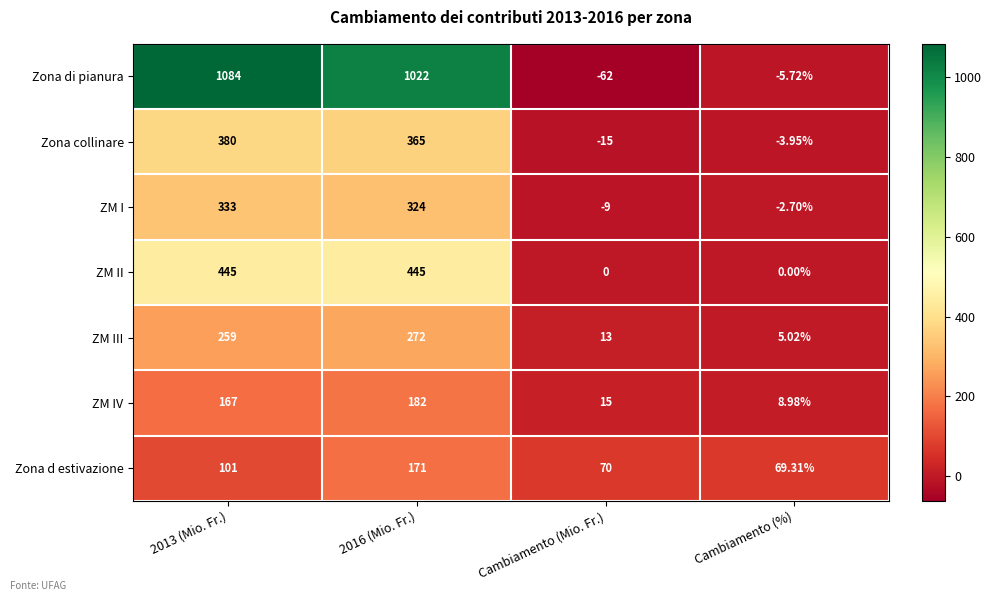

Which series changed the most between 2016 (Mio. Fr.) and Cambiamento (%)?

Zona di pianura